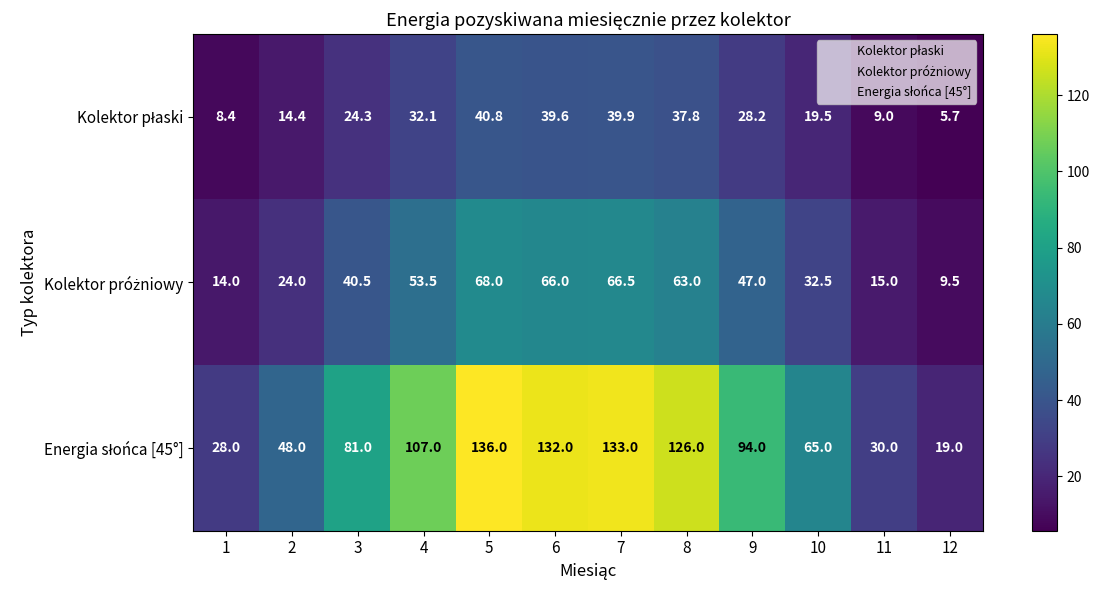

What is the difference between the highest and lowest values at 4?

74.9